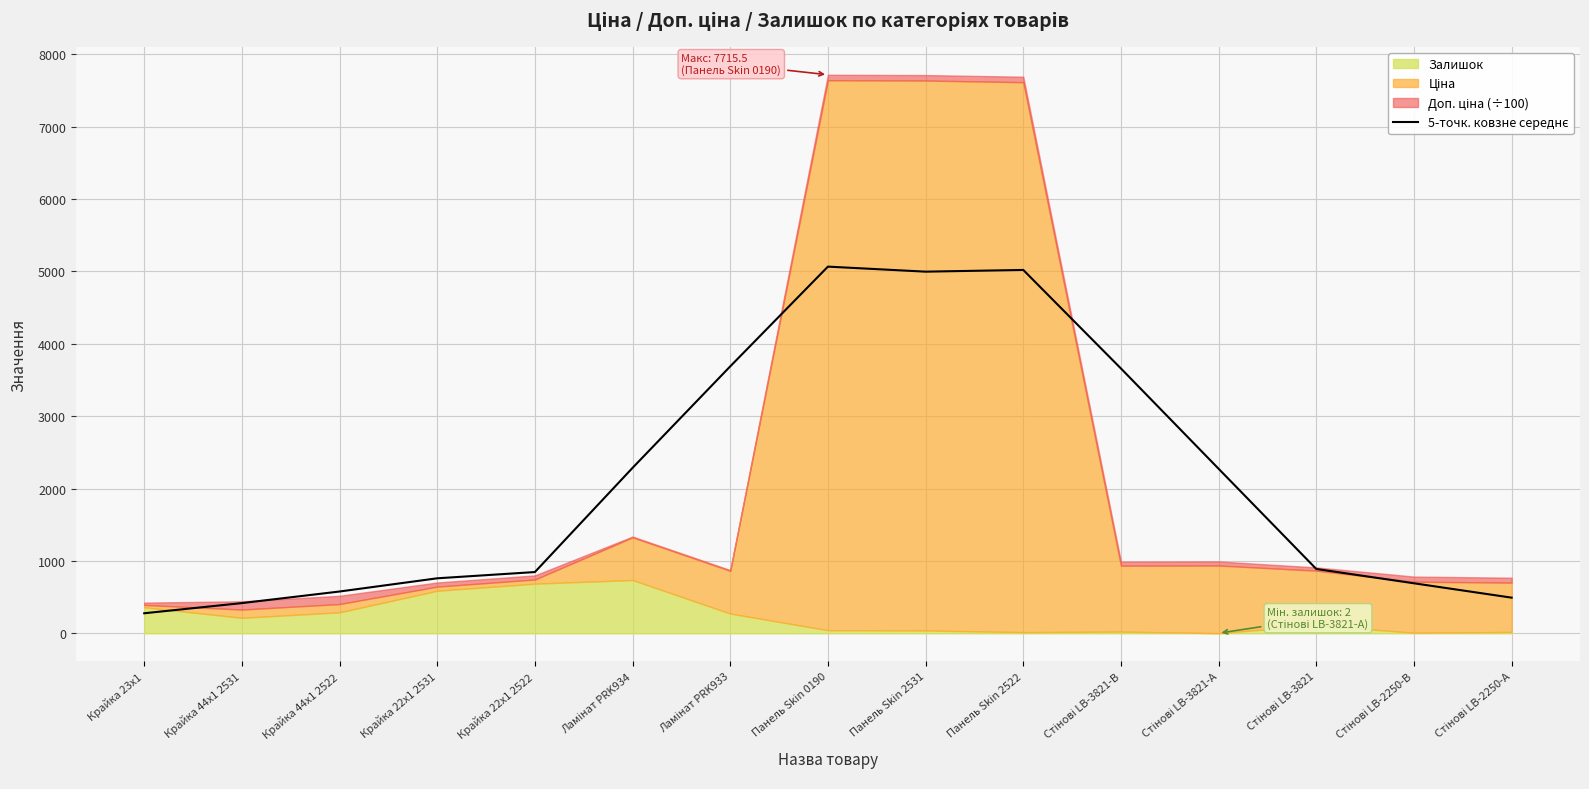

How many points are lower than both their immediate neighbors (excluding endpoints)?

1